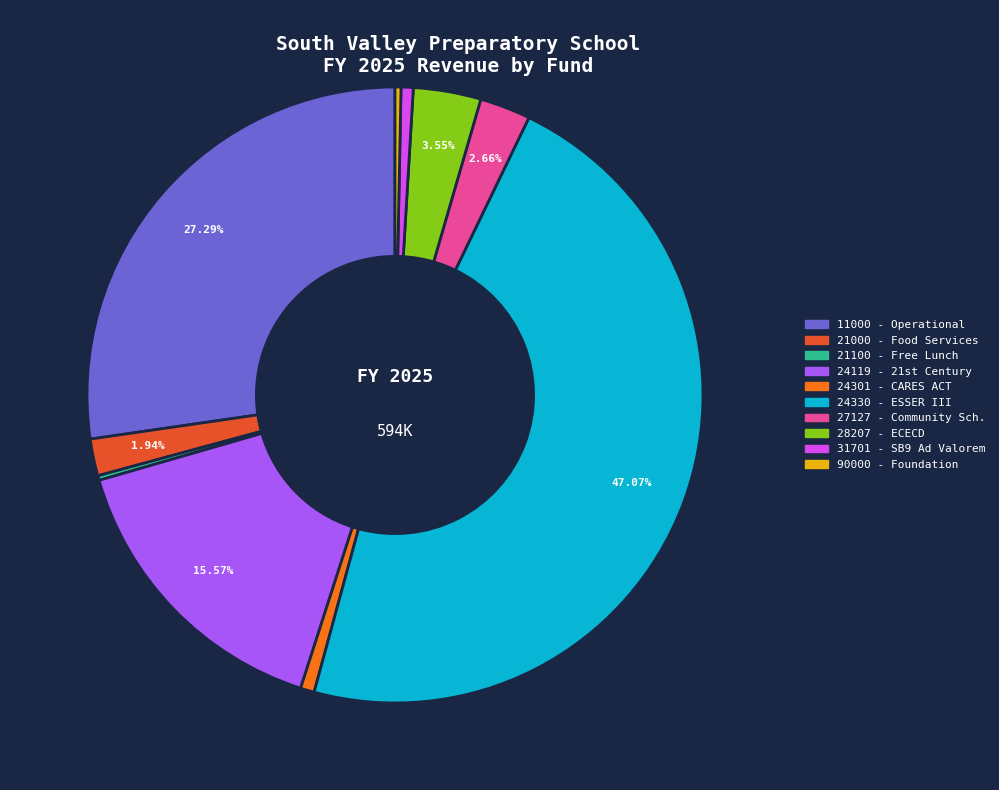

Is there any slice that represents more than half of the pie?

No